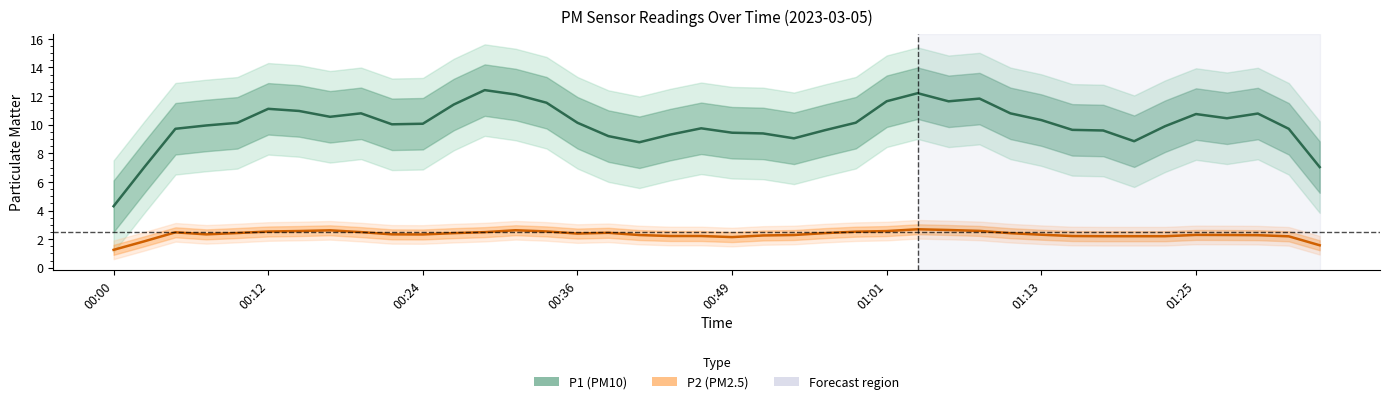

What is the sum of all P2 (PM2.5) values?

93.1